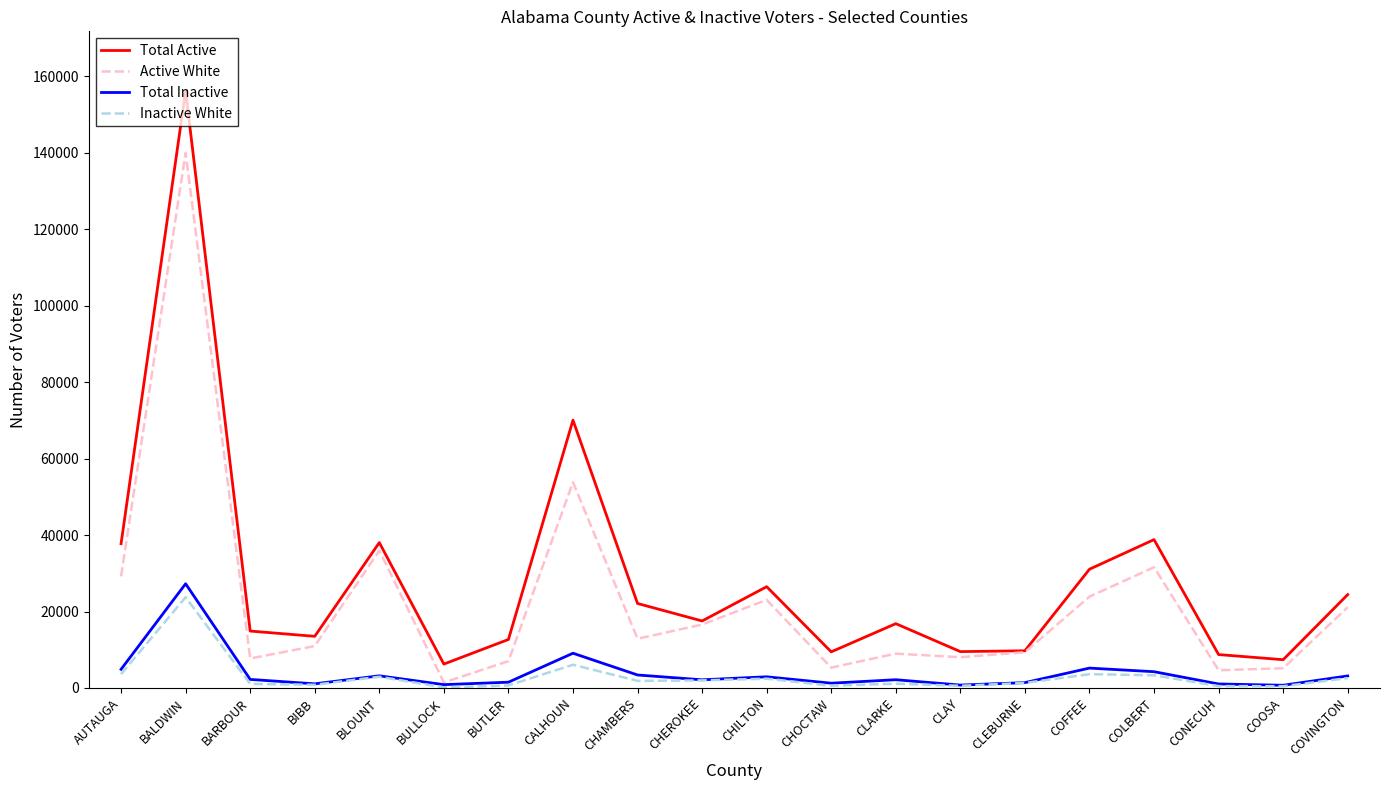

True or false: Total Active and Inactive White intersect in this chart.

False